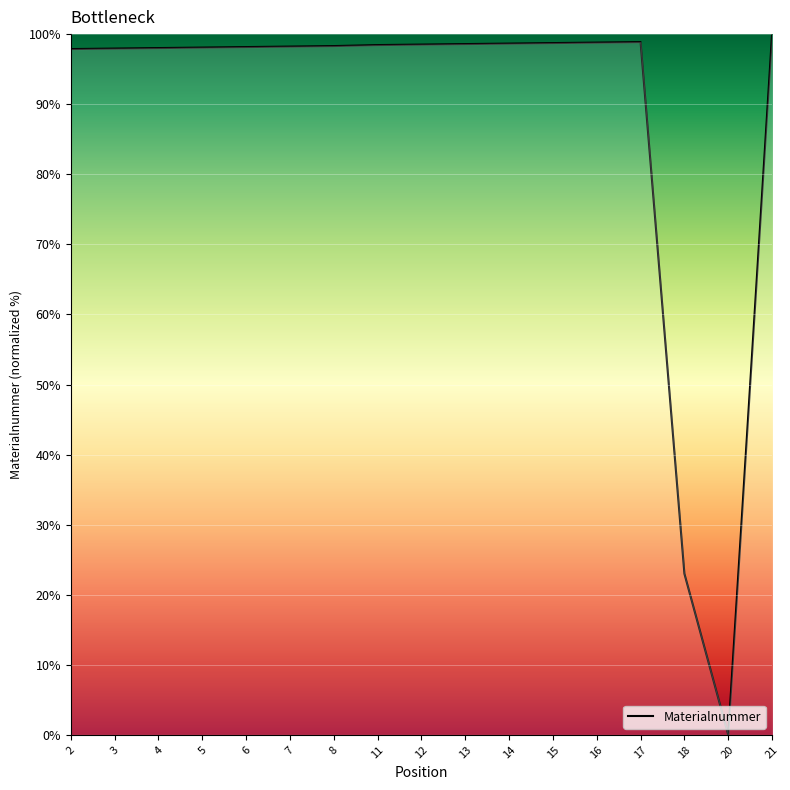

Between 20 and 15, which is larger?

15